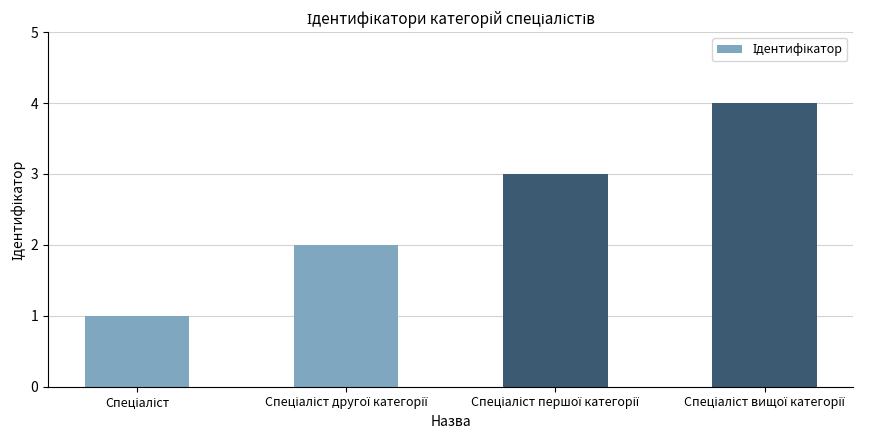

What is the maximum value shown in the chart?

4